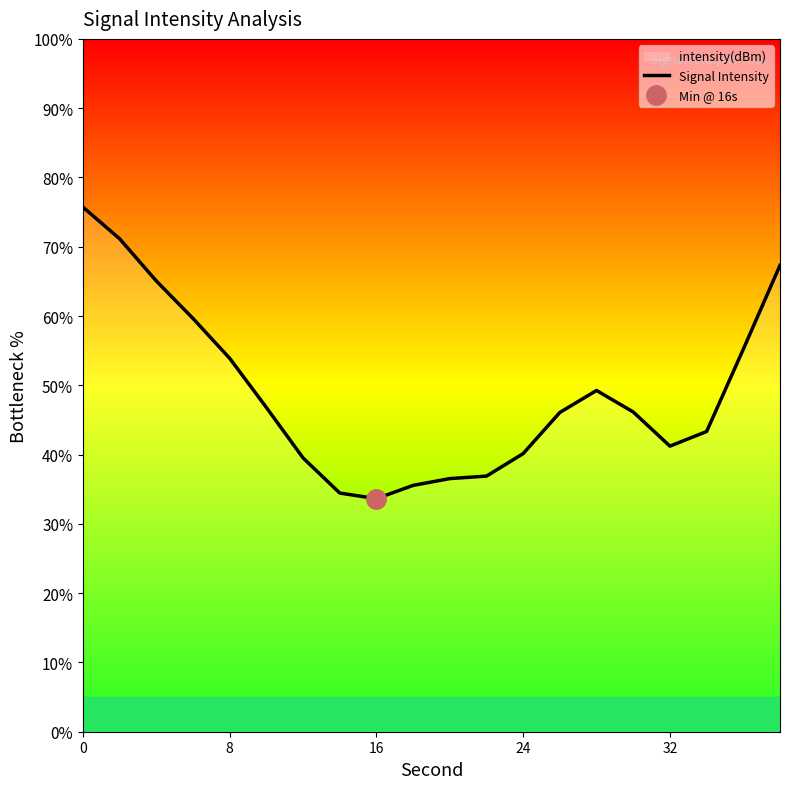

What is the difference between the second highest and second lowest values?

36.7